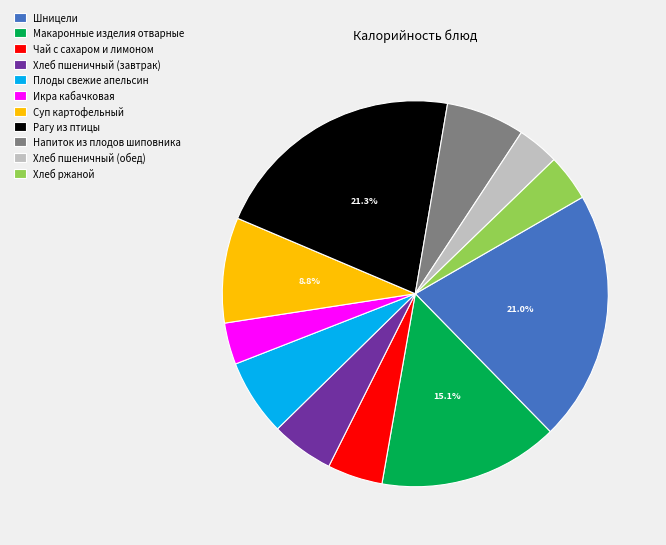

Is there a majority slice in this chart?

No